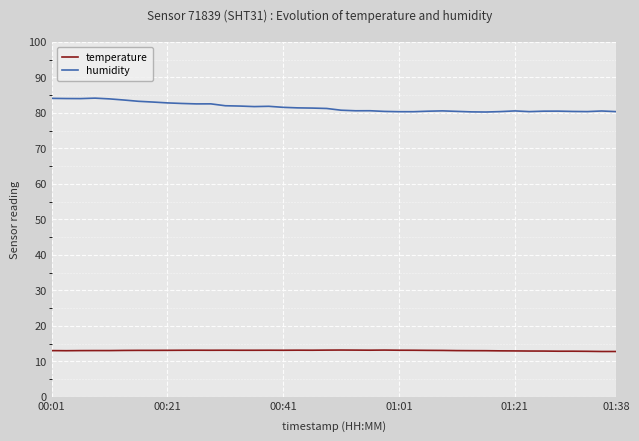

List the series in order of their overall mean, highest first.

humidity, temperature